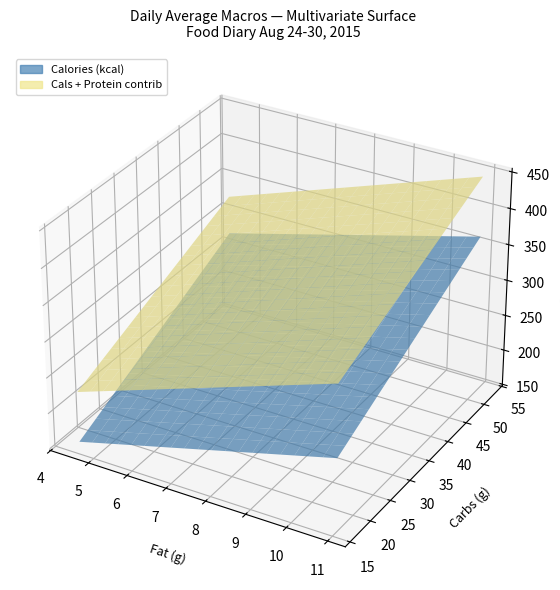

Reading left to right, transcribe all the data shown in this chart.

cals: 300.0	262.0	331.0	156.0
fat: 9.0	5.5	9.9	5.8
carbs: 50.6	36.1	38.0	18.5
prot: 11.1	16.6	20.2	12.4